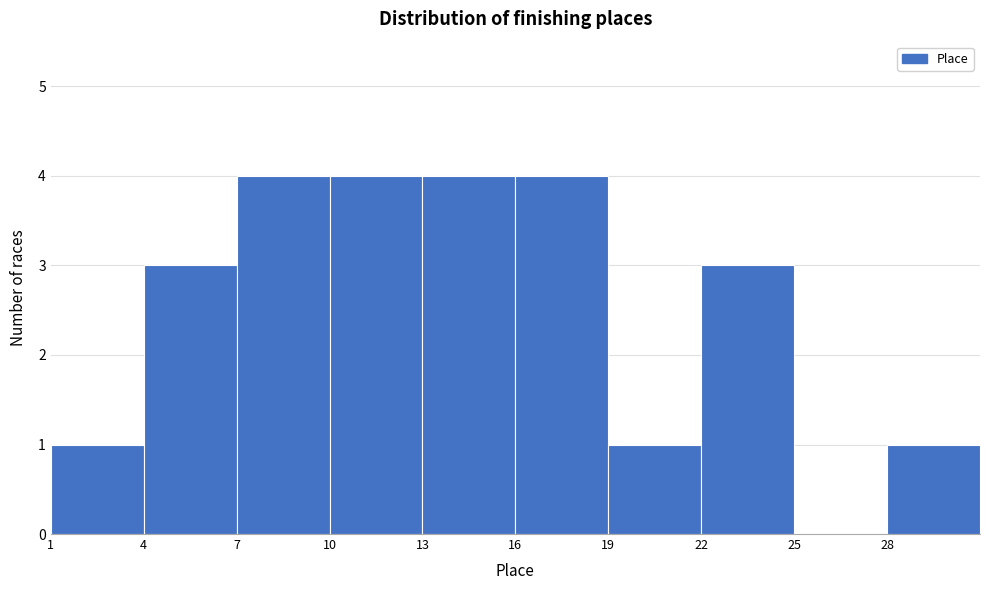

Reading left to right, transcribe this chart: for each bar, give the range it covers on the x-axis and its height. The values are not printed on the chart, so give them approximately, as read against the axis.

1 to 4: 1
4 to 7: 3
7 to 10: 4
10 to 13: 4
13 to 16: 4
16 to 19: 4
19 to 22: 1
22 to 25: 3
25 to 28: 0
28 to 31: 1